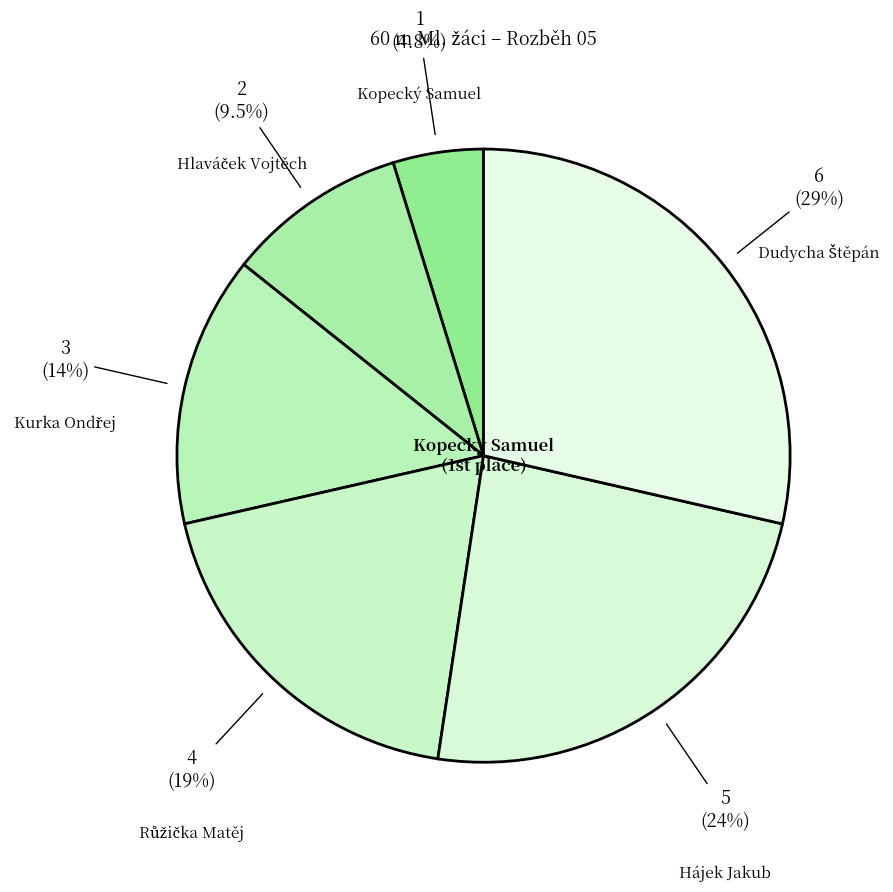

Count the number of slices in the pie.

6